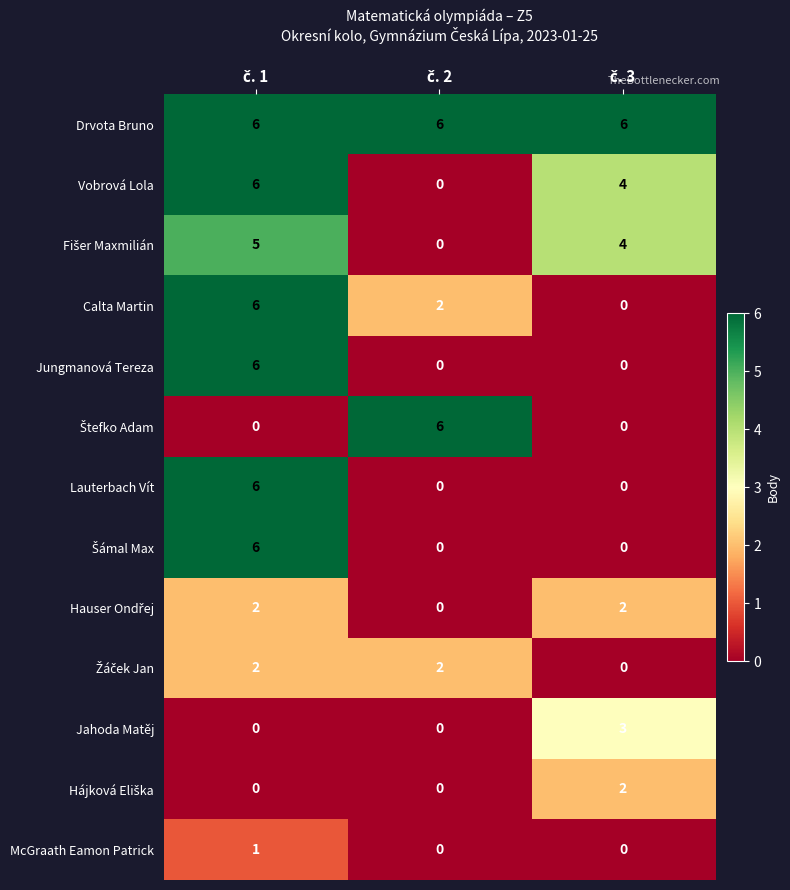

What is the sum of all Drvota Bruno values?

18